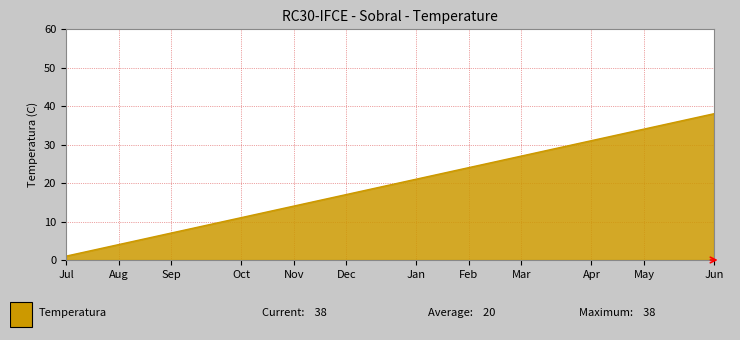

What is the difference between the maximum and minimum values?

37